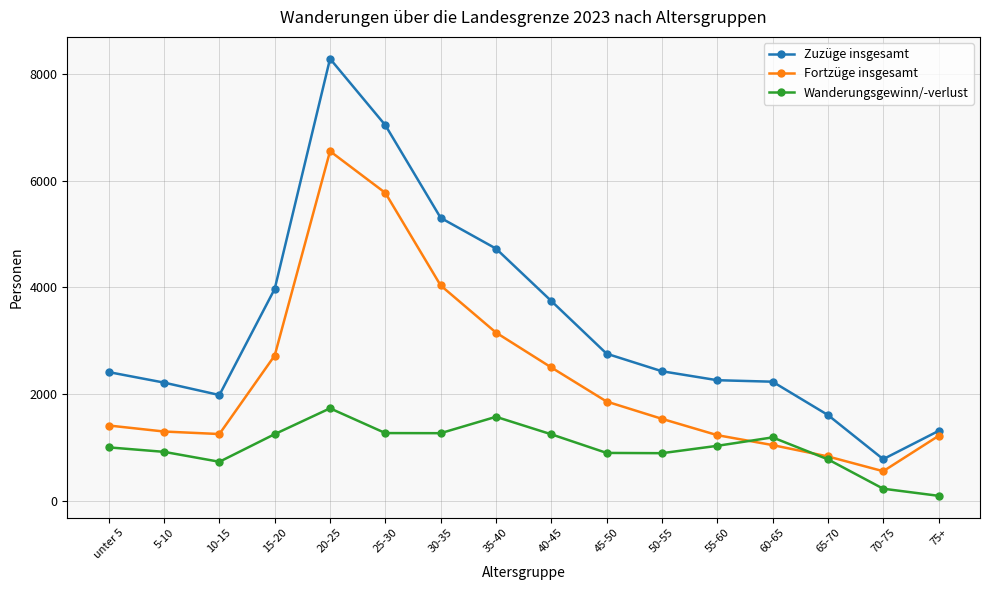

The Zuzüge insgesamt series shows 2232 at 60-65. True or false?

True